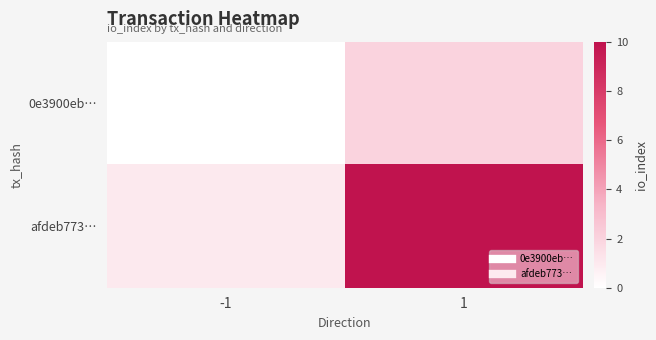

What is the maximum value shown in the chart?

10